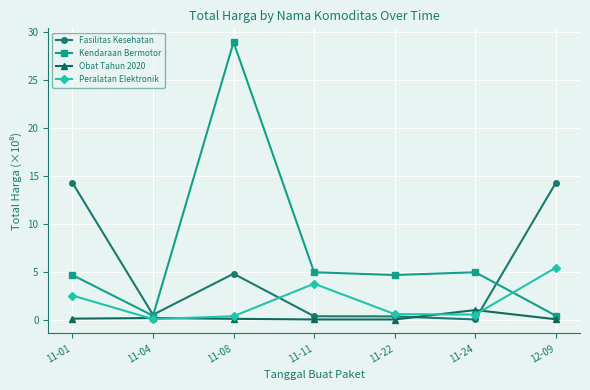

What is the maximum value shown in the chart?

28.9